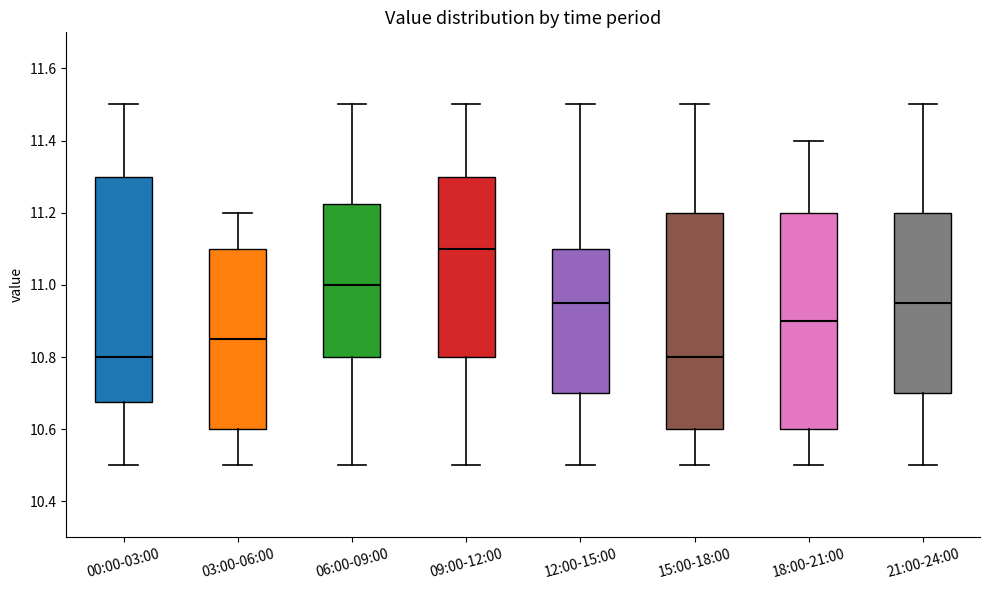

Which box's median line is the highest?

09:00-12:00